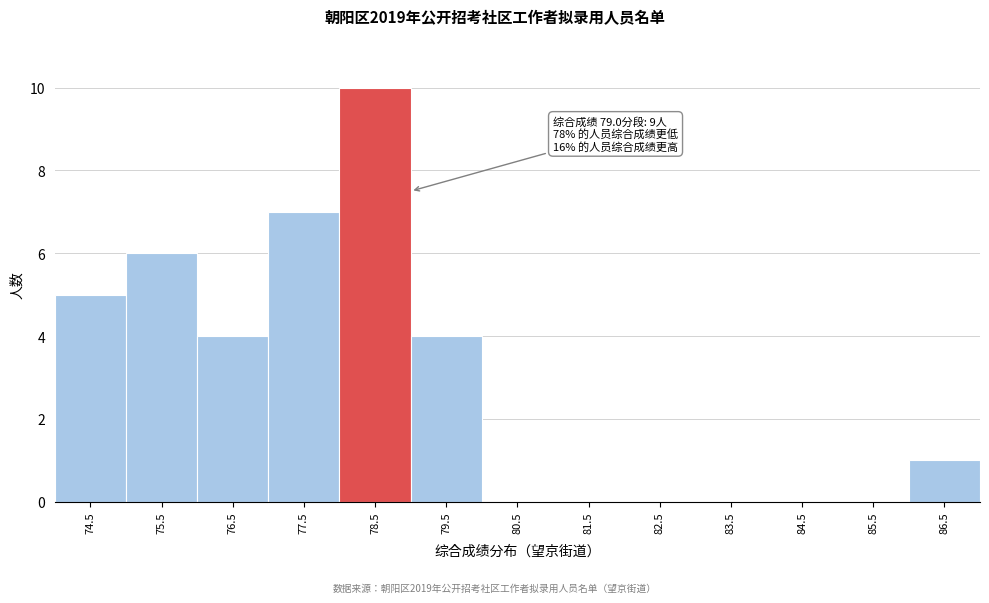

Reading right to left, extract all data points from this chart.

86.5=1	85.5=0	84.5=0	83.5=0	82.5=0	81.5=0	80.5=0	79.5=4	78.5=10	77.5=7	76.5=4	75.5=6	74.5=5